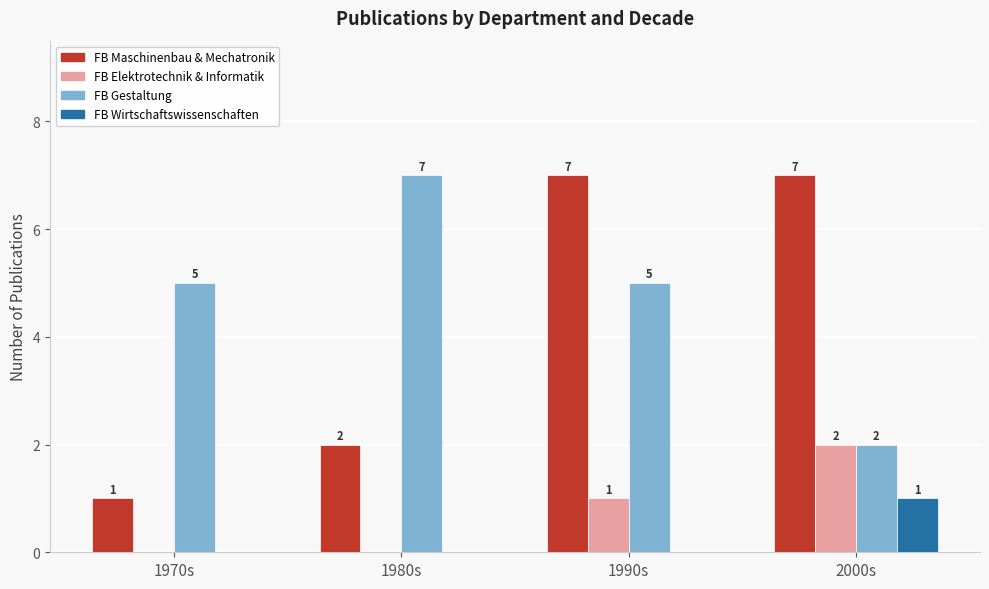

At which category is the sum across all series the highest?

1990s